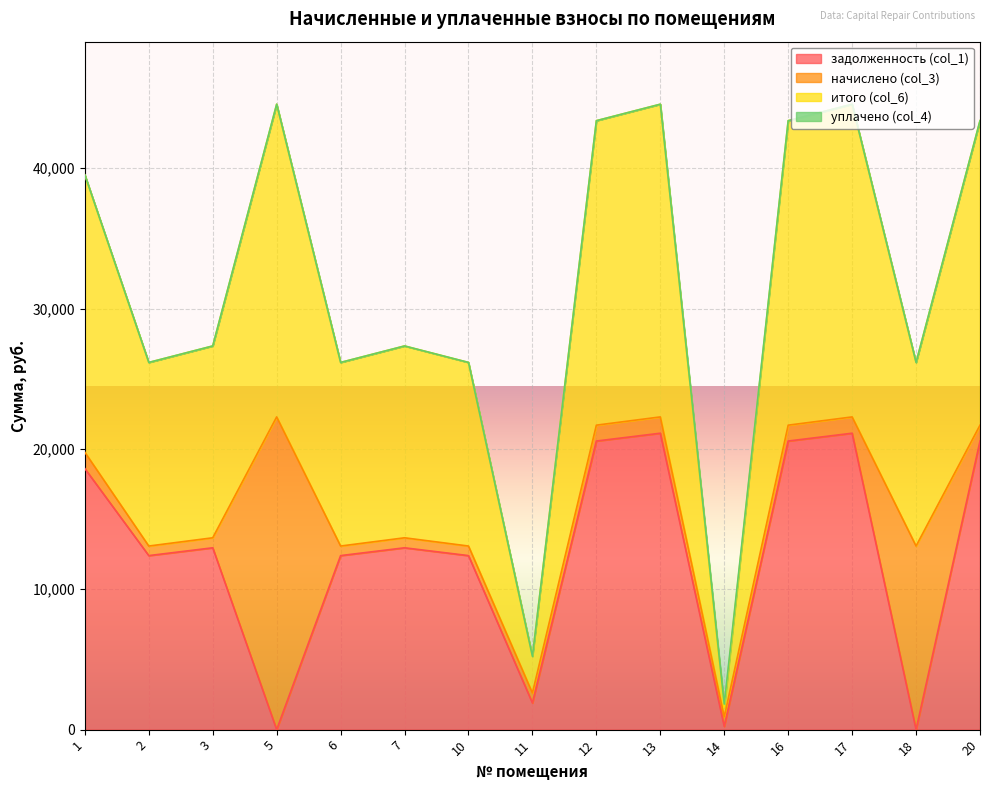

What is the difference between the maximum and minimum values in the итого (col_6) series?

42973.8